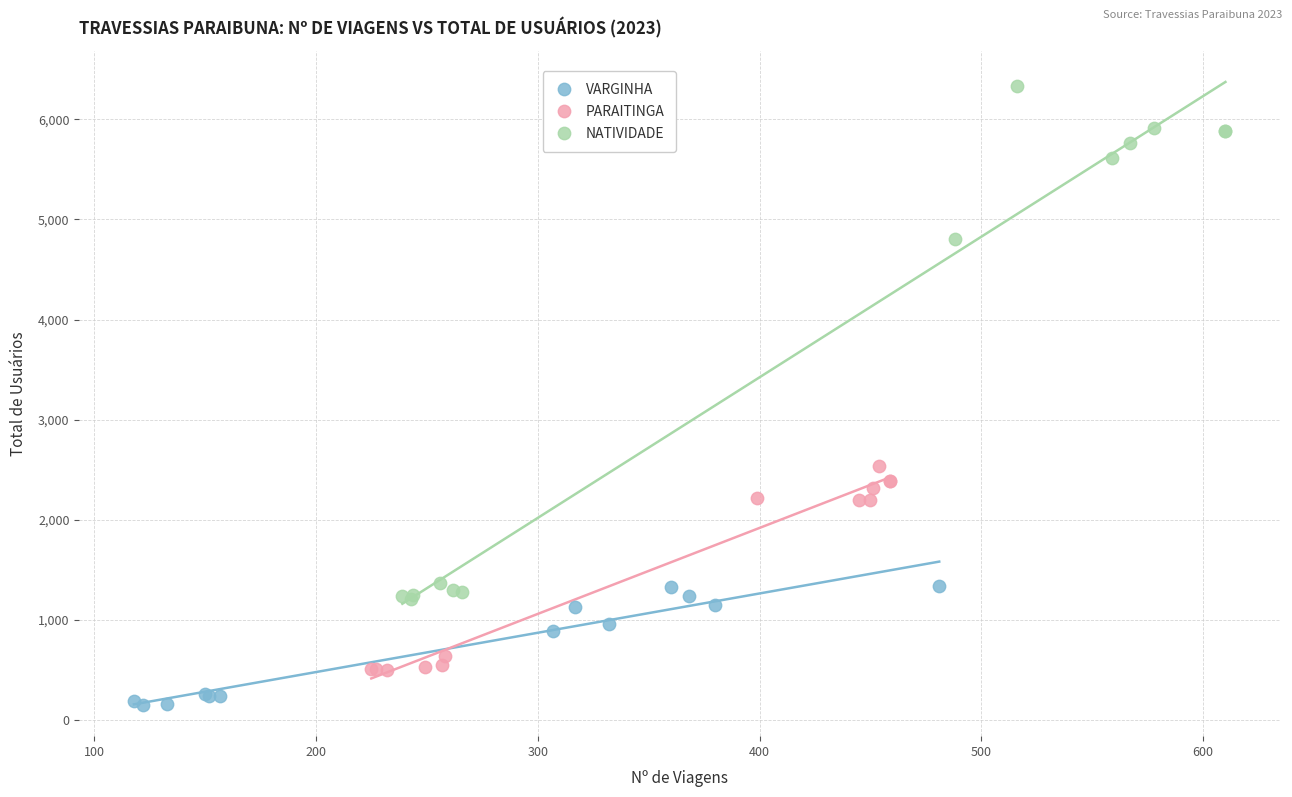

Which series contains the highest Y value?

NATIVIDADE